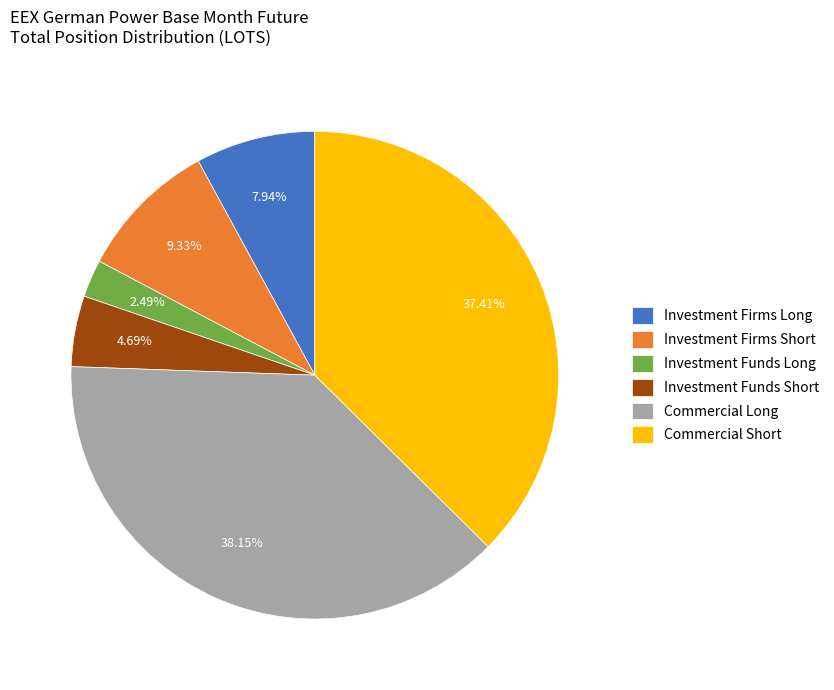

How many segments does this pie chart have?

6